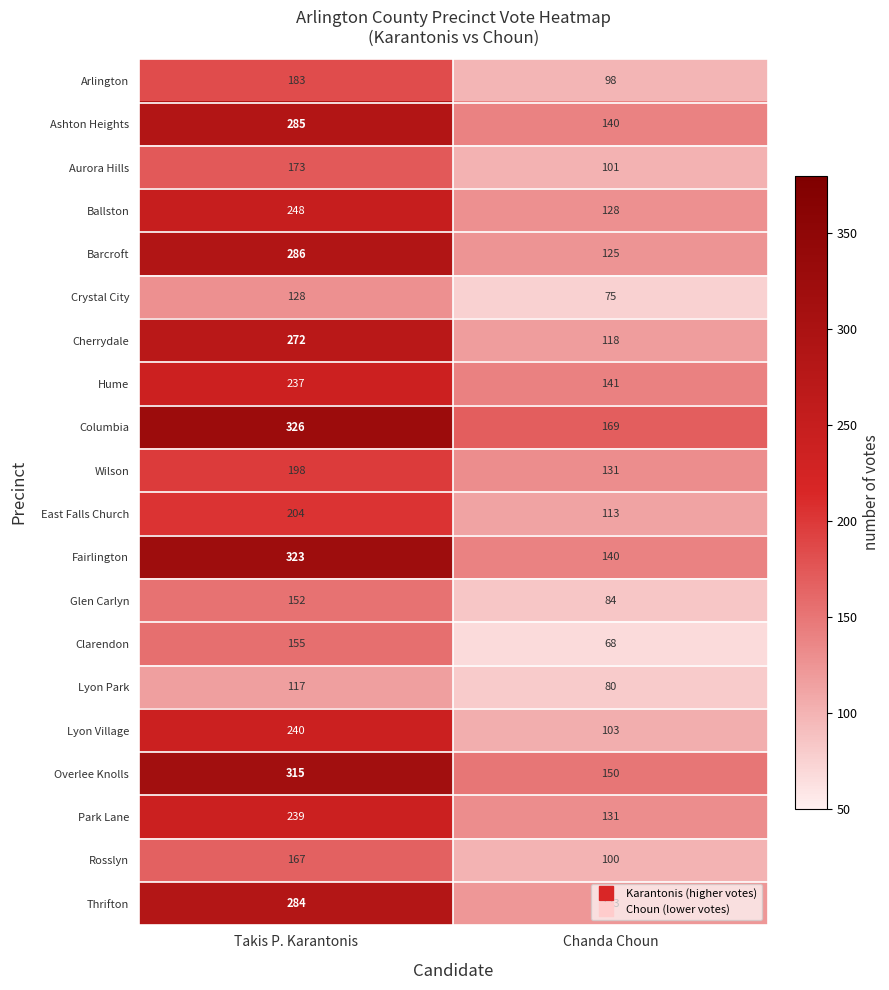

What is the greatest value displayed?

326